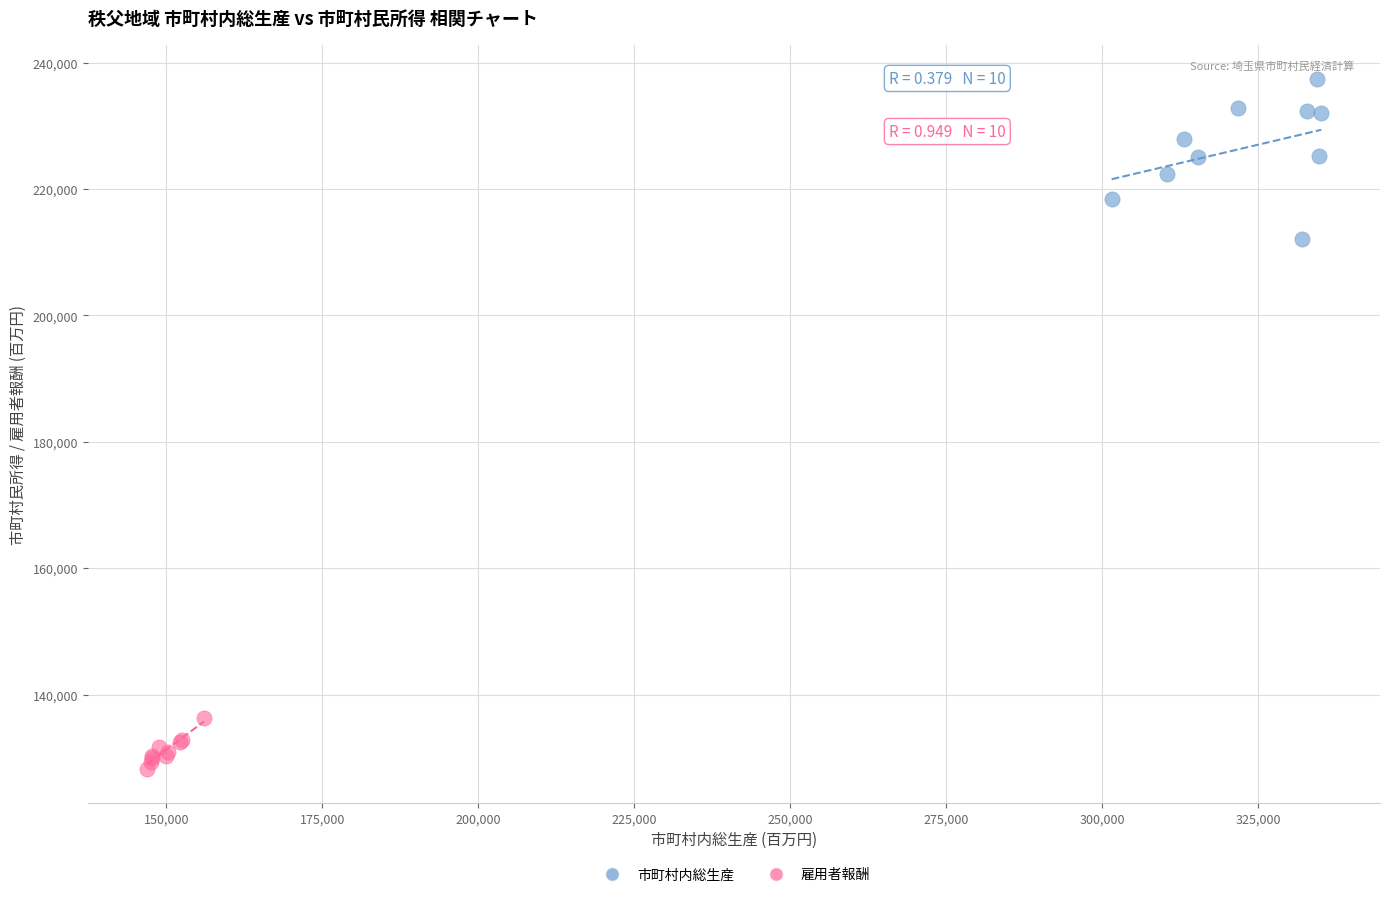

Which series has the largest Y range (max minus min)?

市町村内総生産